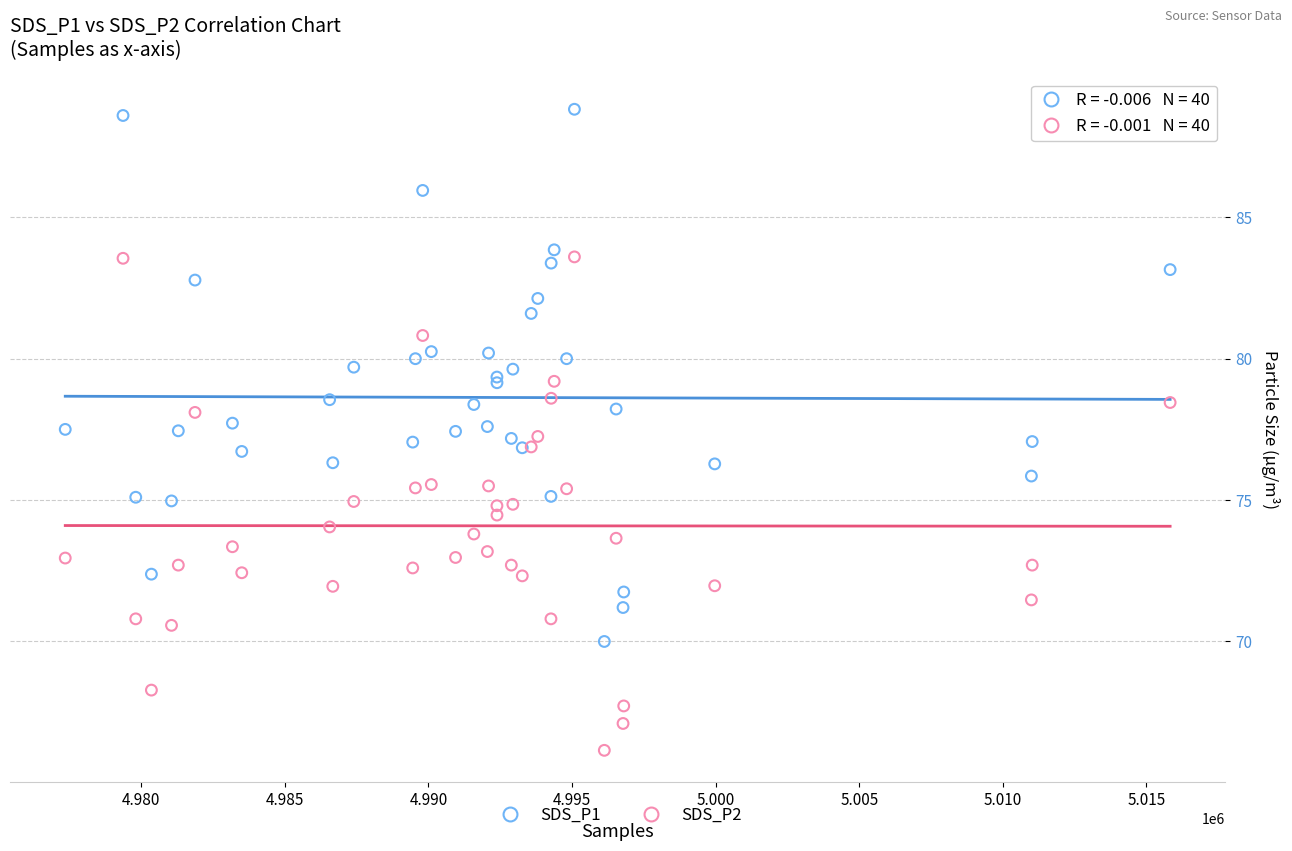

Which series reaches the minimum Y coordinate?

SDS_P2